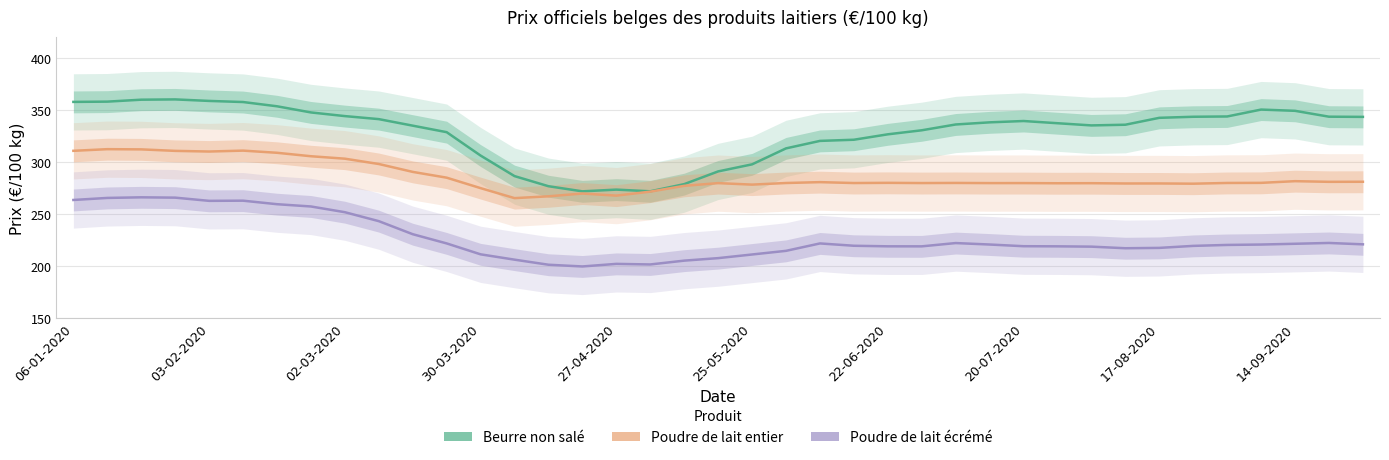

What is the label of the 24th point from the right?

20-04-2020